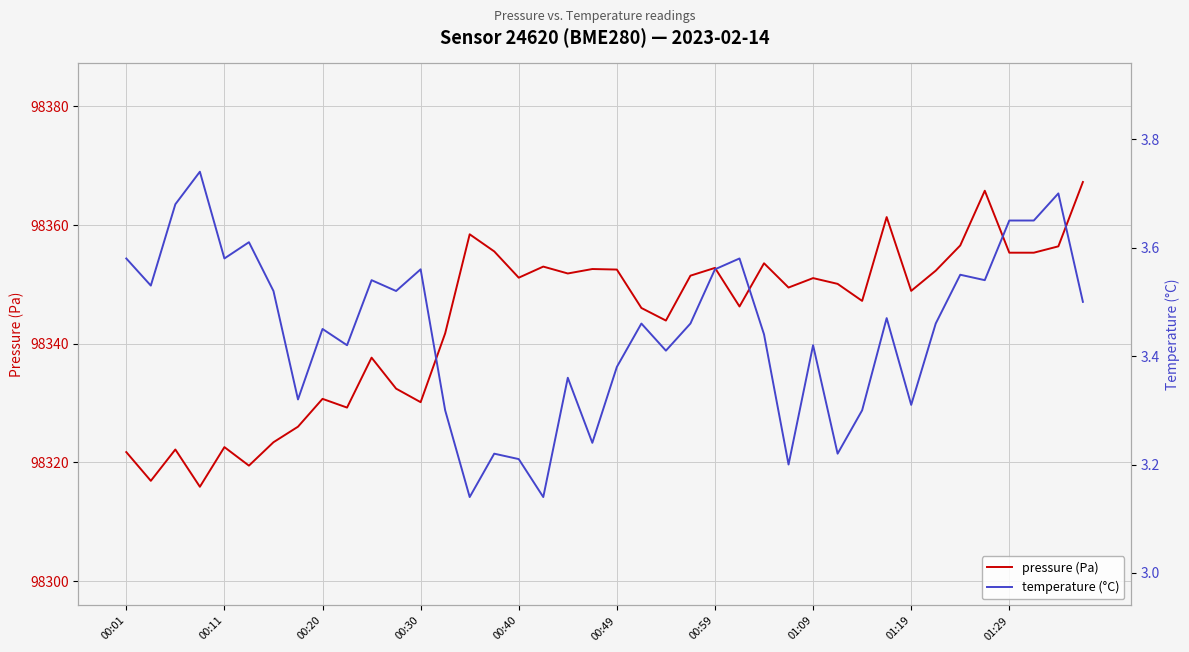

Rank the series by their average value, from highest to lowest.

pressure (Pa), temperature (°C)